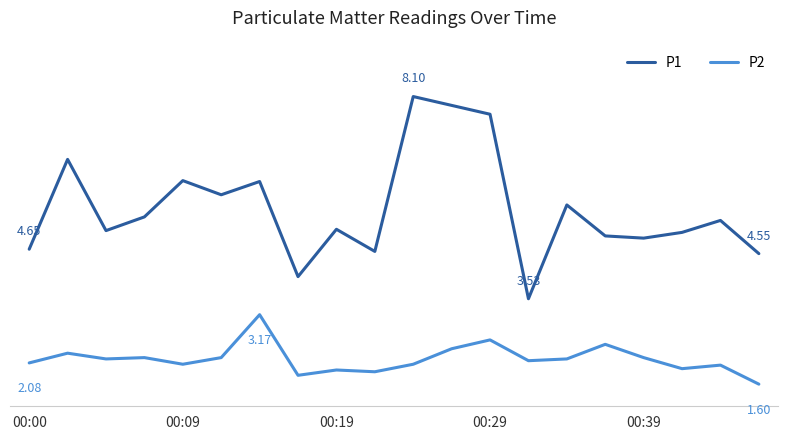

Is this an area chart (filled region under the line)?

No